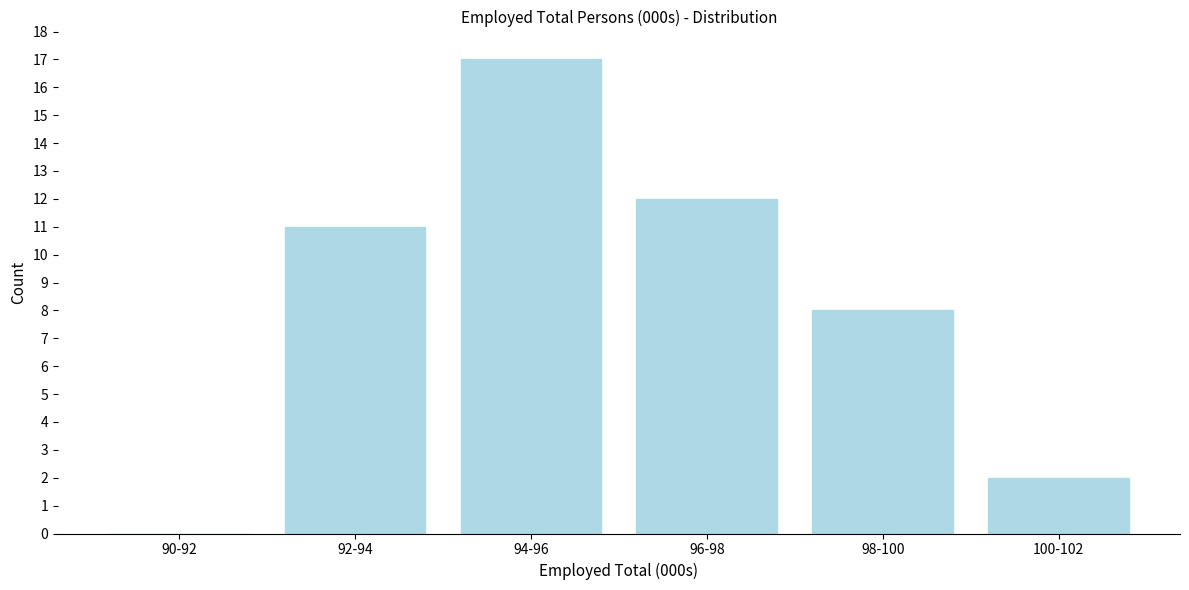

Reading left to right, extract all data points from this chart.

90-92=0	92-94=11	94-96=17	96-98=12	98-100=8	100-102=2